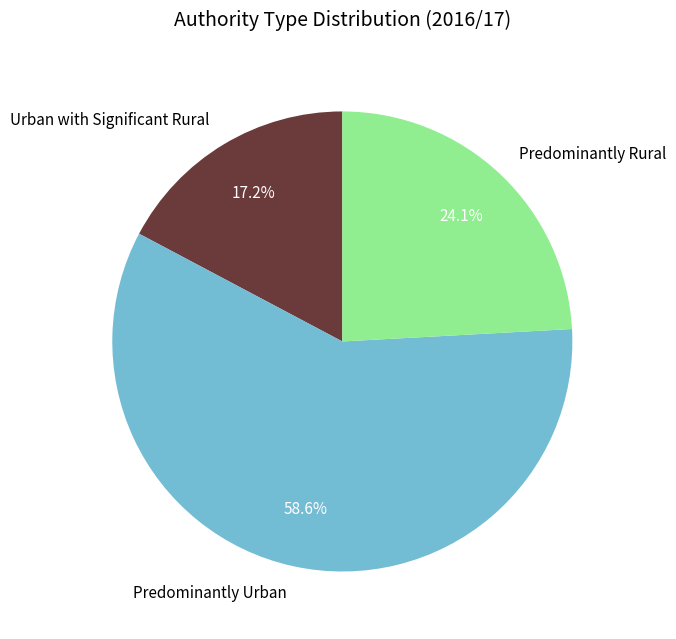

Rank the categories by value from highest to lowest.

Predominantly Urban, Predominantly Rural, Urban with Significant Rural